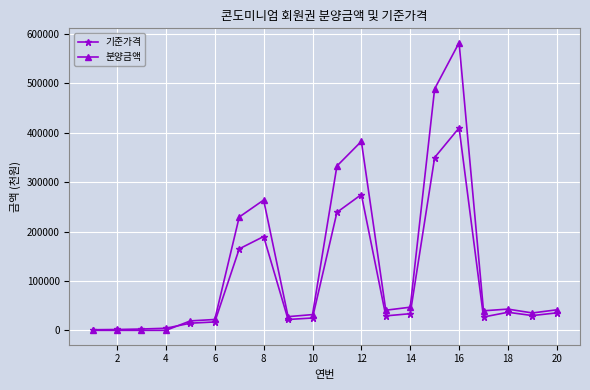

What is the maximum value shown in the chart?

582524